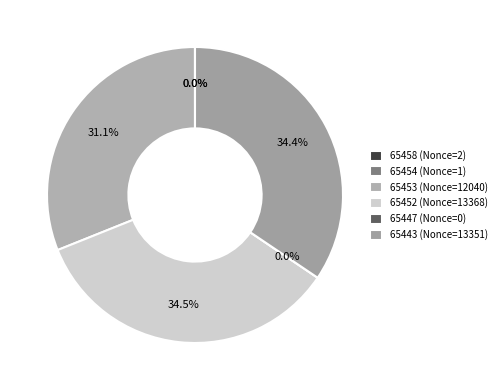

Does 65453 represent more than half of the total?

No